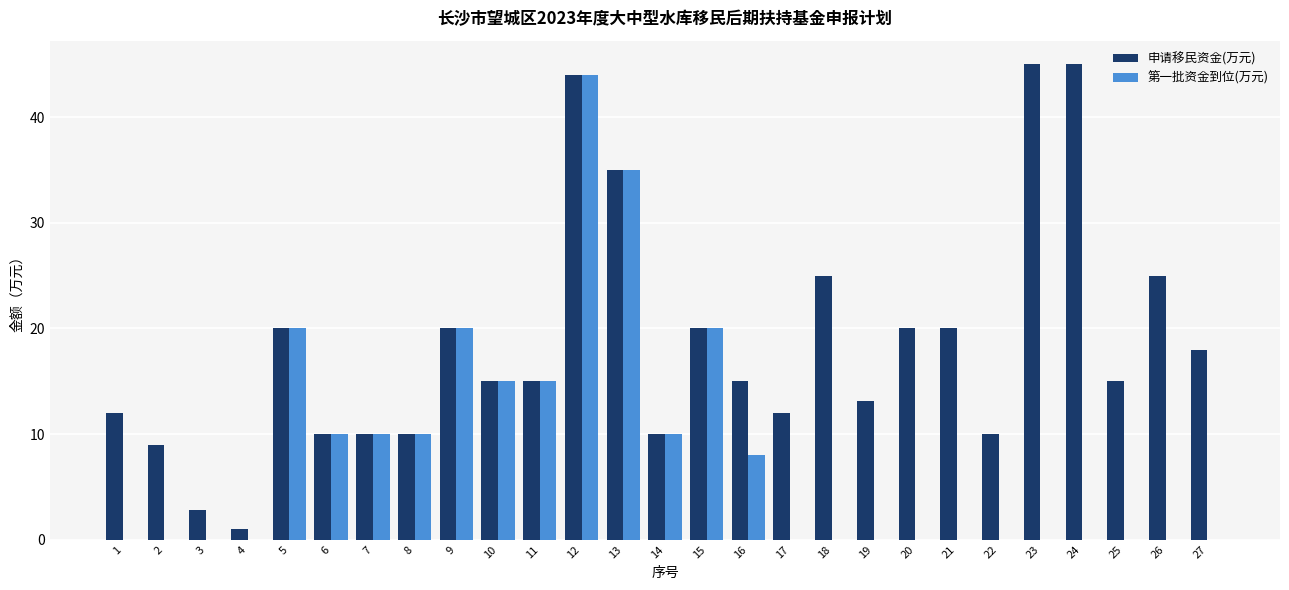

What is the approximate value of 申请移民资金(万元) at 17?

12.0